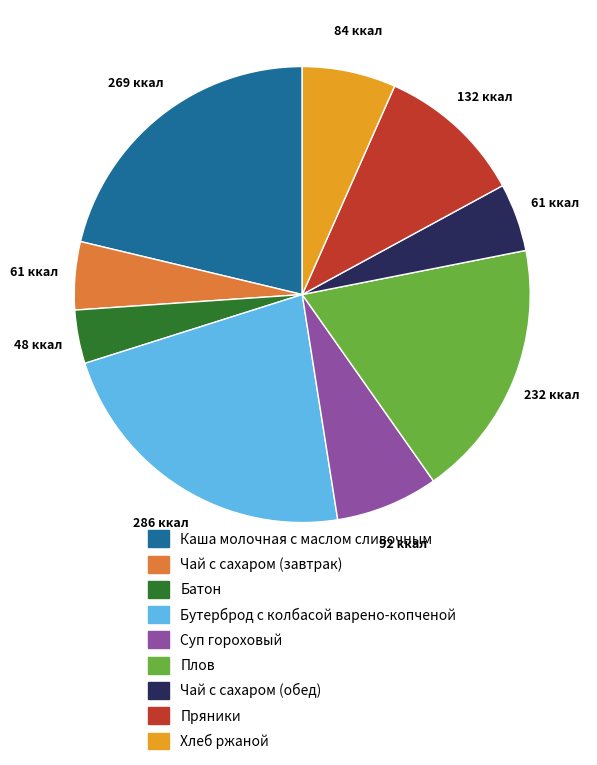

Which slice is the largest?

Бутерброд с колбасой варено-копченой